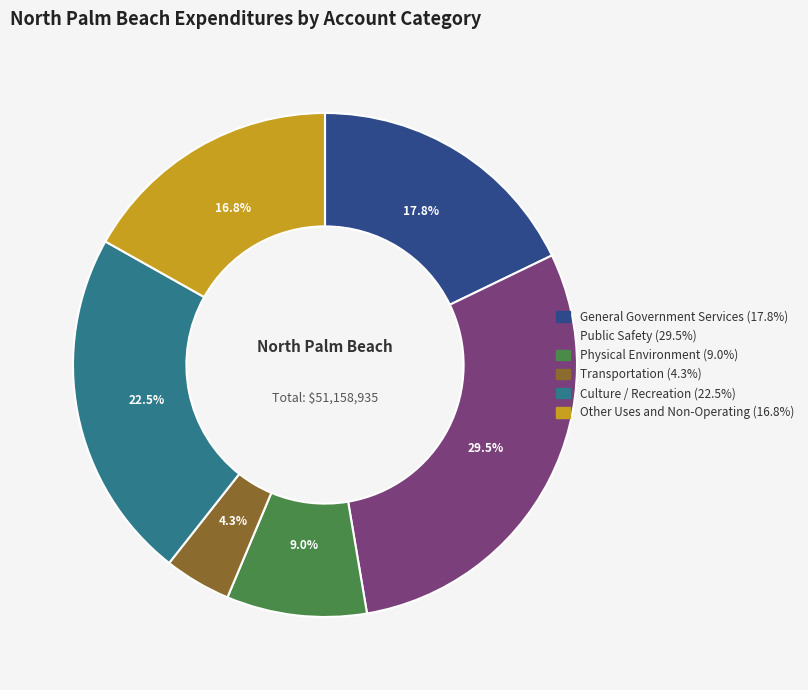

True or false: General Government Services accounts for 18% of the total.

True